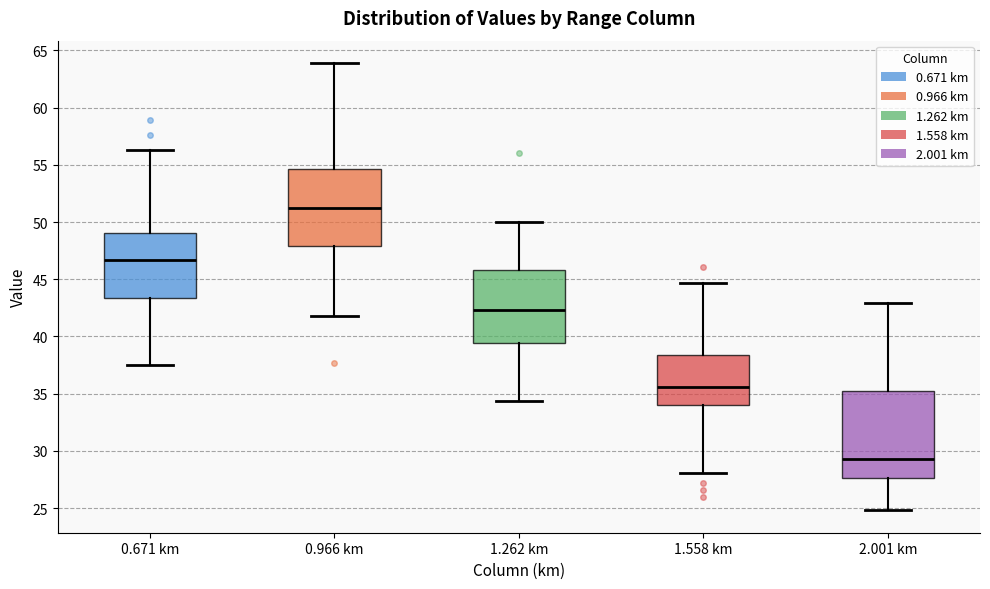

Reading left to right, read every box against the y-axis: the position of its median line, the range the box covers, and the ends of its whiskers. The values are not printed on the chart, so give them approximately, as read against the axis.

0.671 km: median 46.5, box 43.5 to 49.0, whiskers 37.5 to 56.5
0.966 km: median 51.0, box 48.0 to 54.5, whiskers 42.0 to 64.0
1.262 km: median 42.5, box 39.5 to 46.0, whiskers 34.5 to 50.0
1.558 km: median 35.5, box 34.0 to 38.5, whiskers 28.0 to 44.5
2.001 km: median 29.5, box 27.5 to 35.5, whiskers 25.0 to 43.0